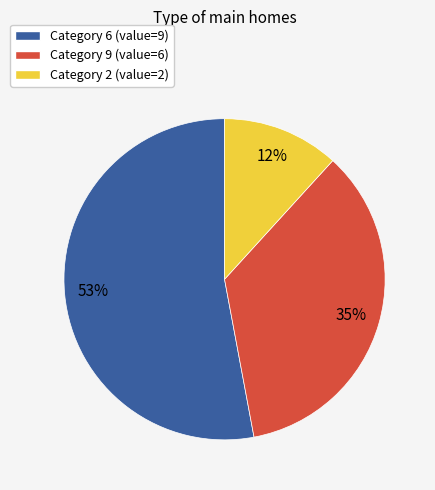

What is the ratio of the value at Category 9 (value=6) to the value at Category 6 (value=9)?

0.7